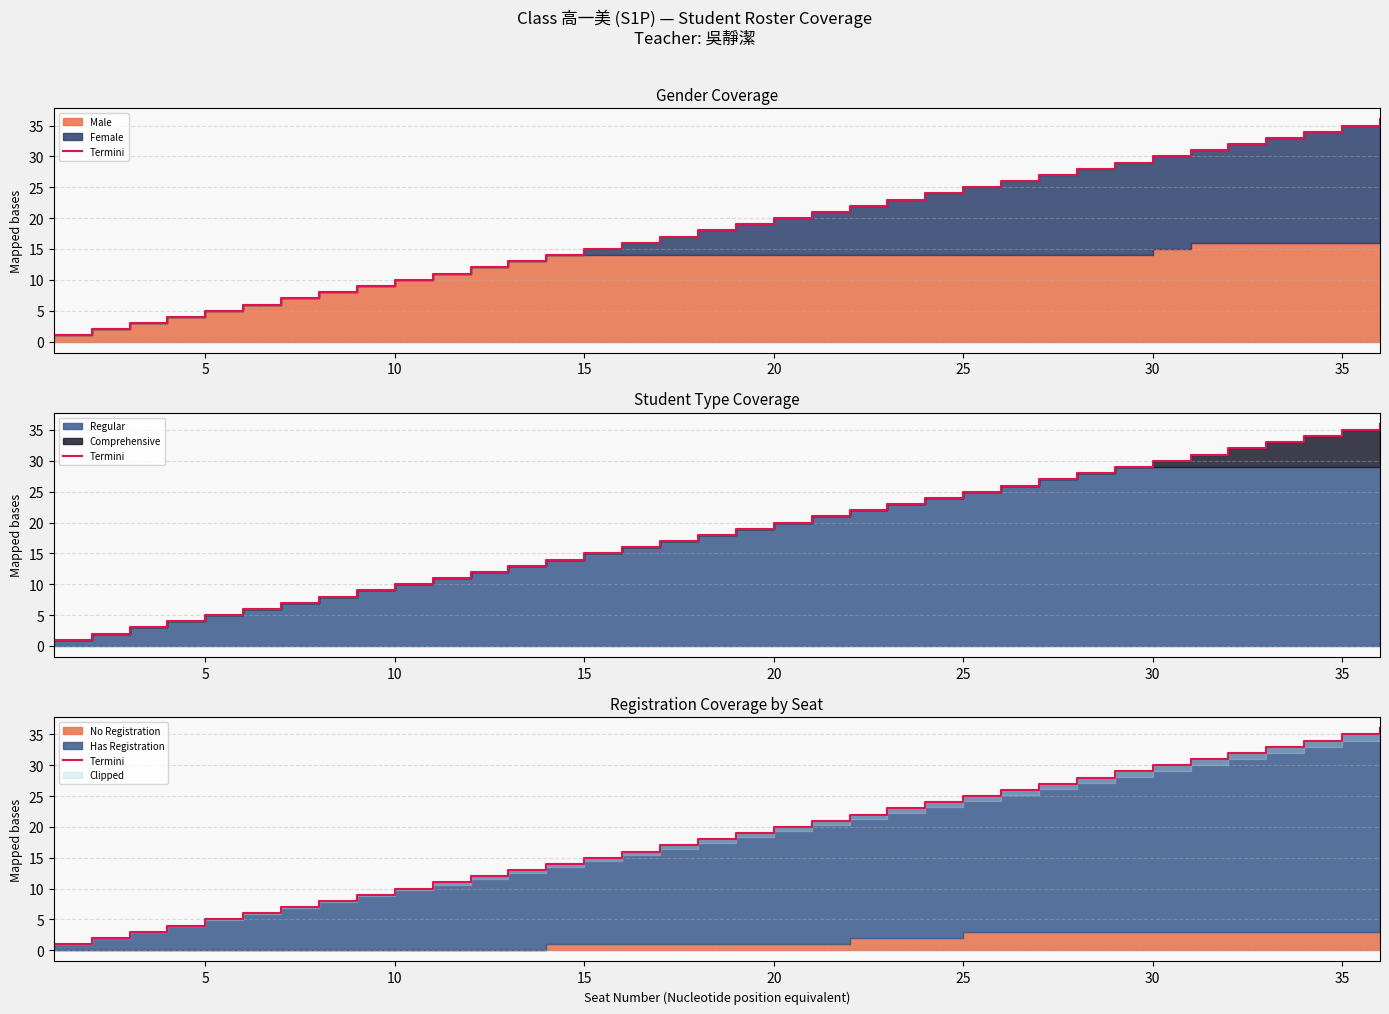

What is the difference between the maximum and minimum values?

35